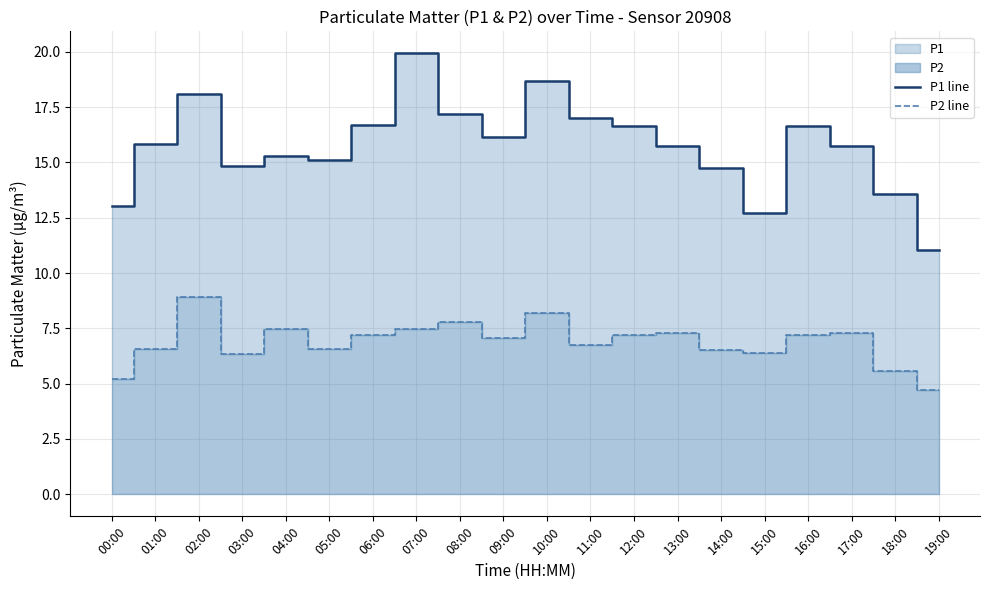

Rank the series at 11:00 from highest to lowest value.

P1 line, P2 line